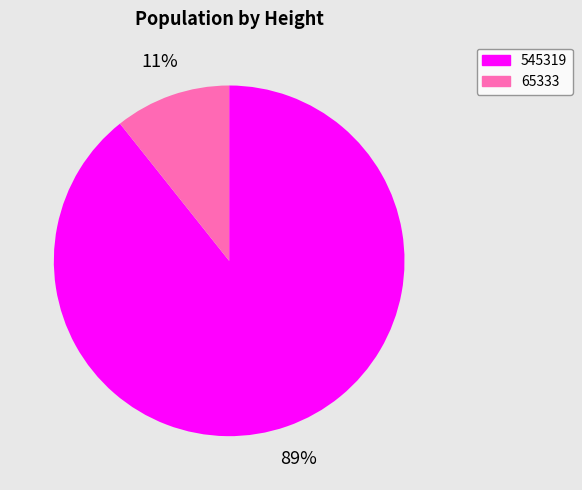

To the nearest percent, what is the combined percentage of 65333 and 545319?

100%